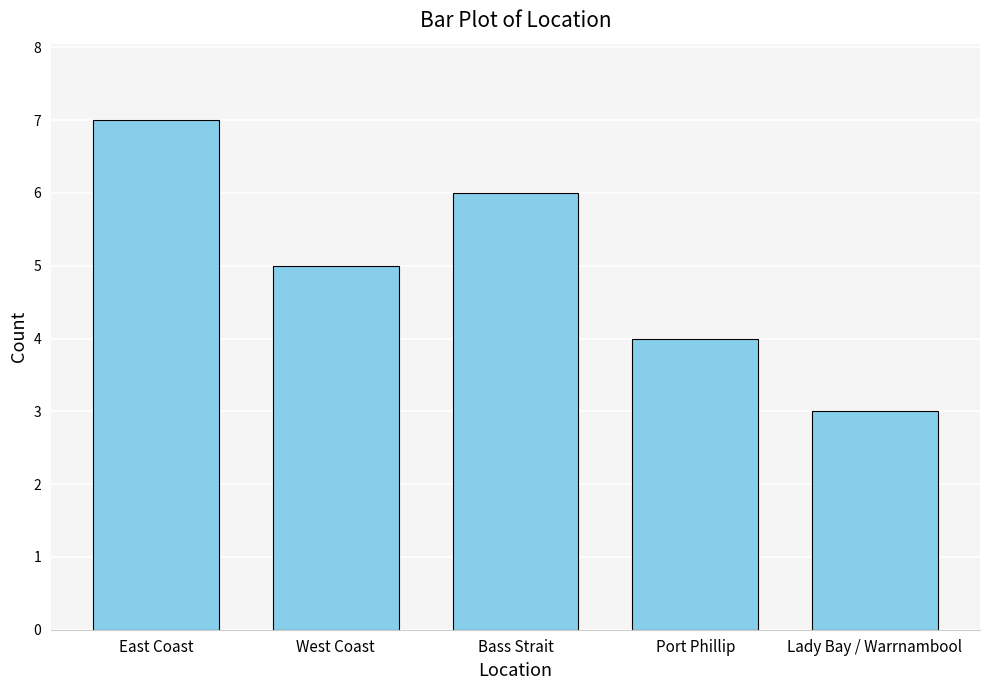

Reading left to right, extract all data points from this chart.

7	5	6	4	3